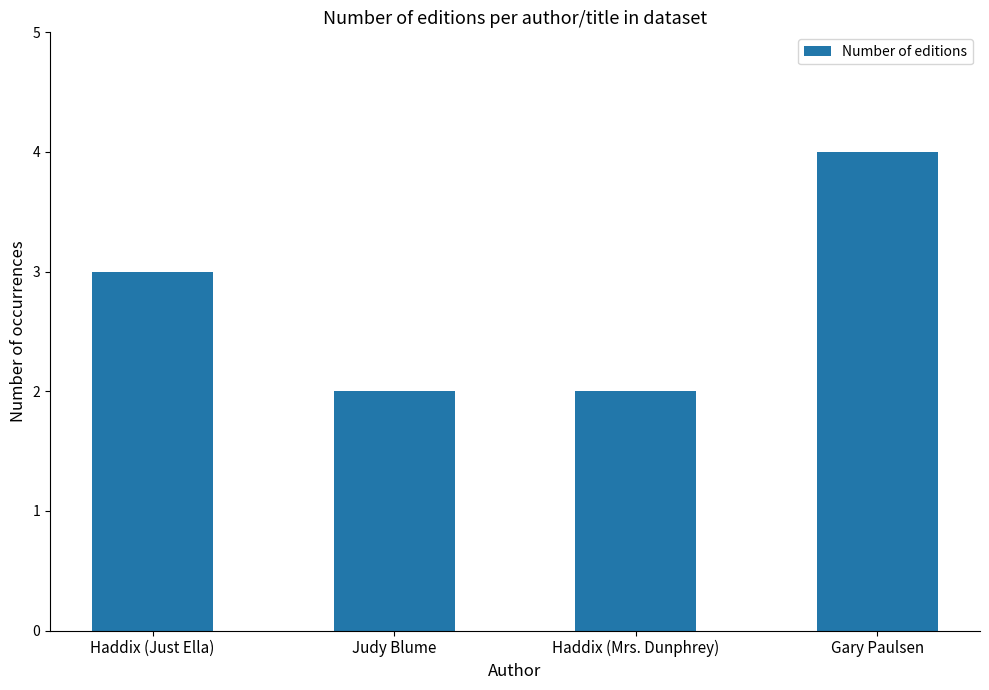

At which category does the chart reach its peak across all series?

Gary Paulsen